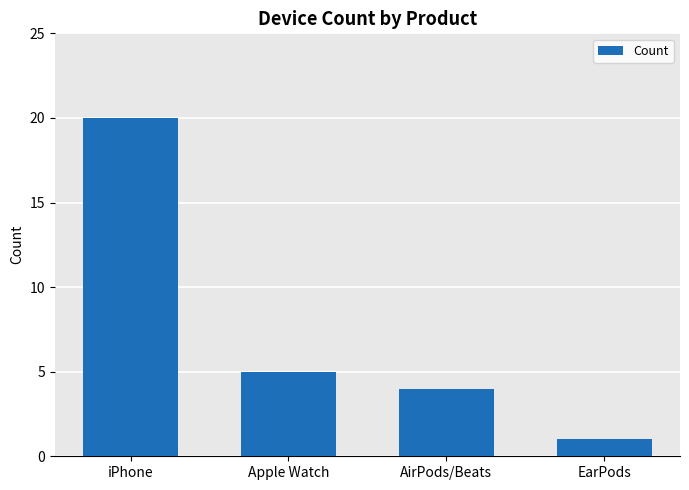

Rank the categories by value from highest to lowest.

iPhone, Apple Watch, AirPods/Beats, EarPods